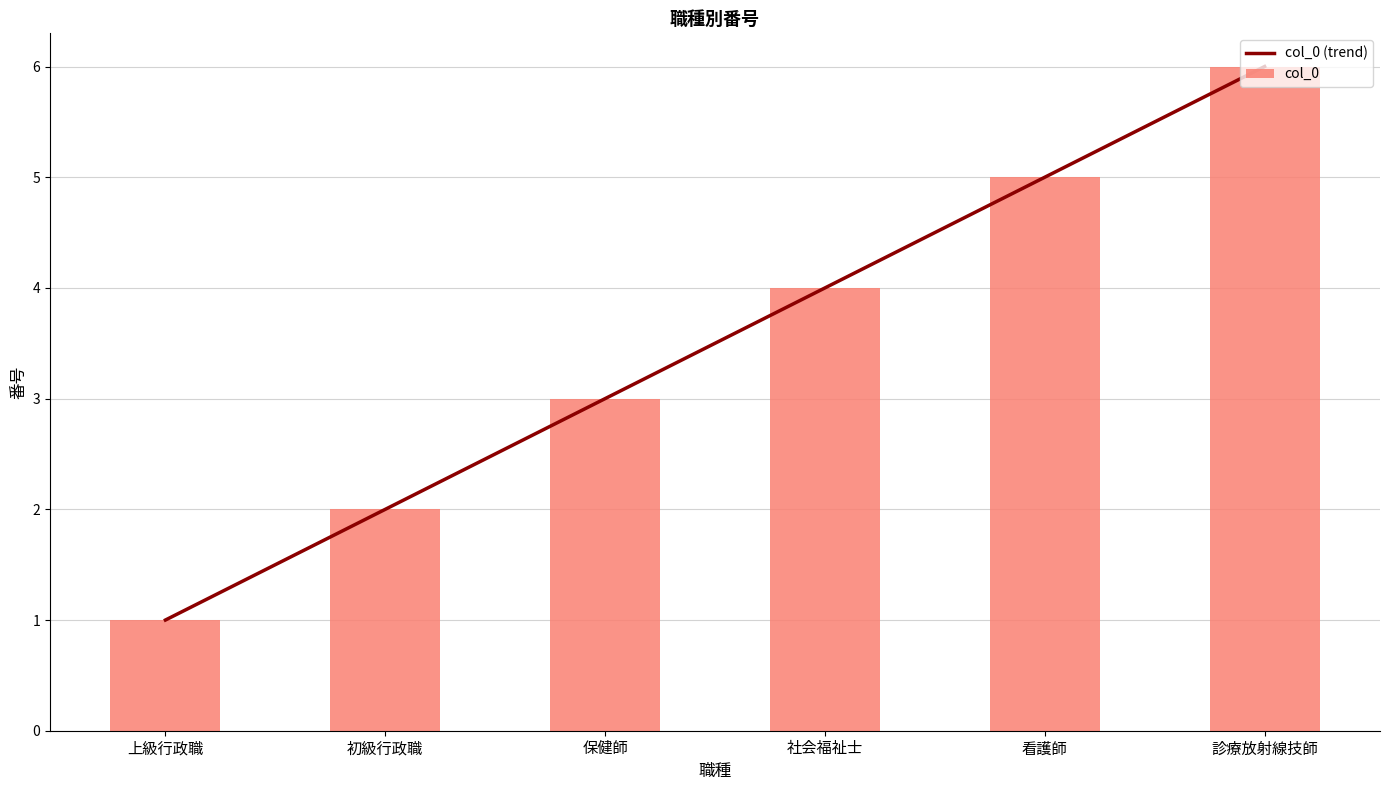

What is the difference between the maximum and minimum values in the col_0 (trend) series?

5